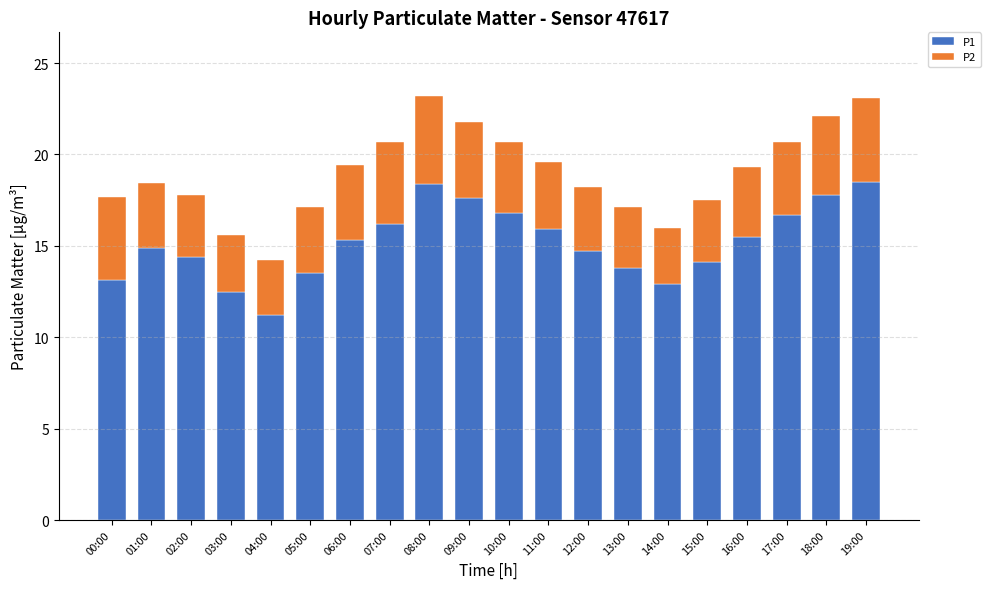

How many bars are there in total?

20